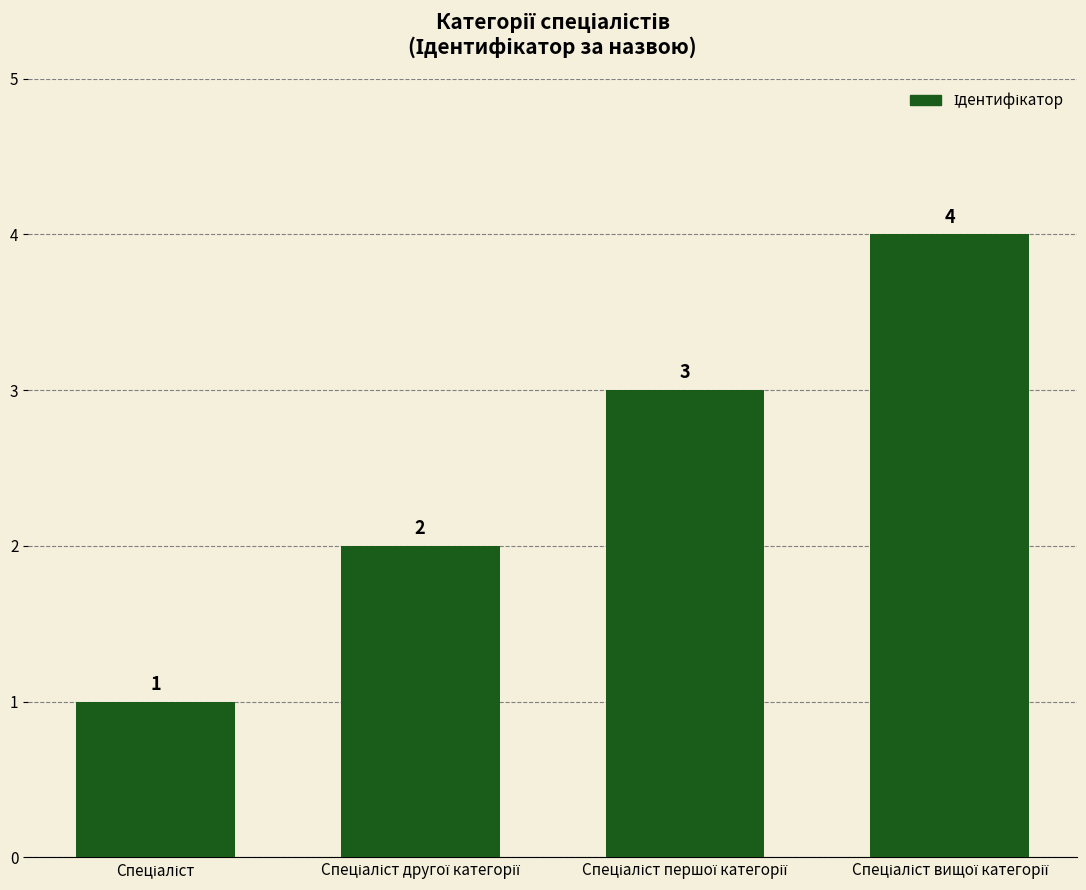

What is the value of the 2nd bar from the left?

2